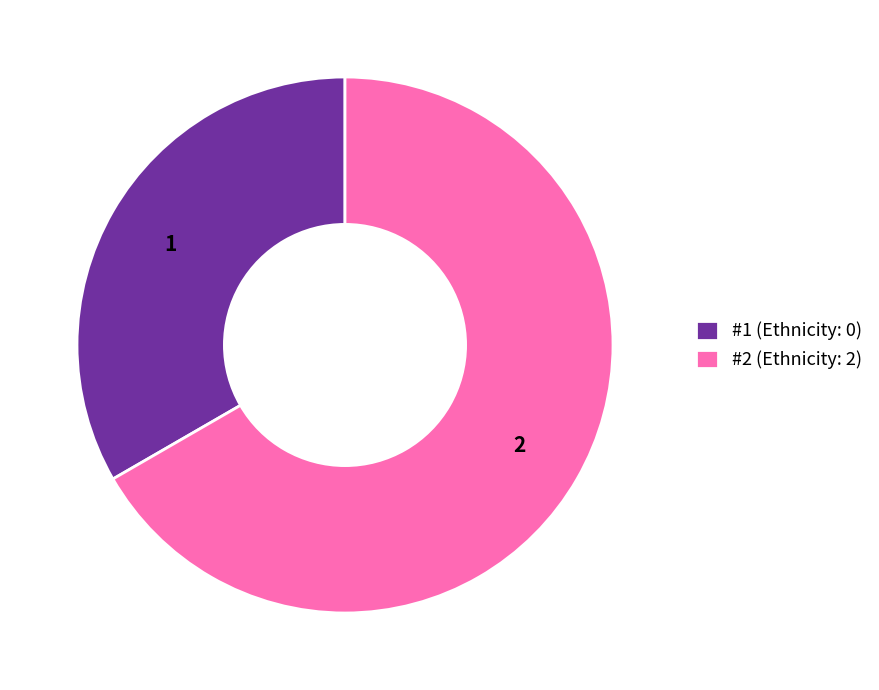

The #2 (Ethnicity: 2) slice represents 67% of the pie. True or false?

True